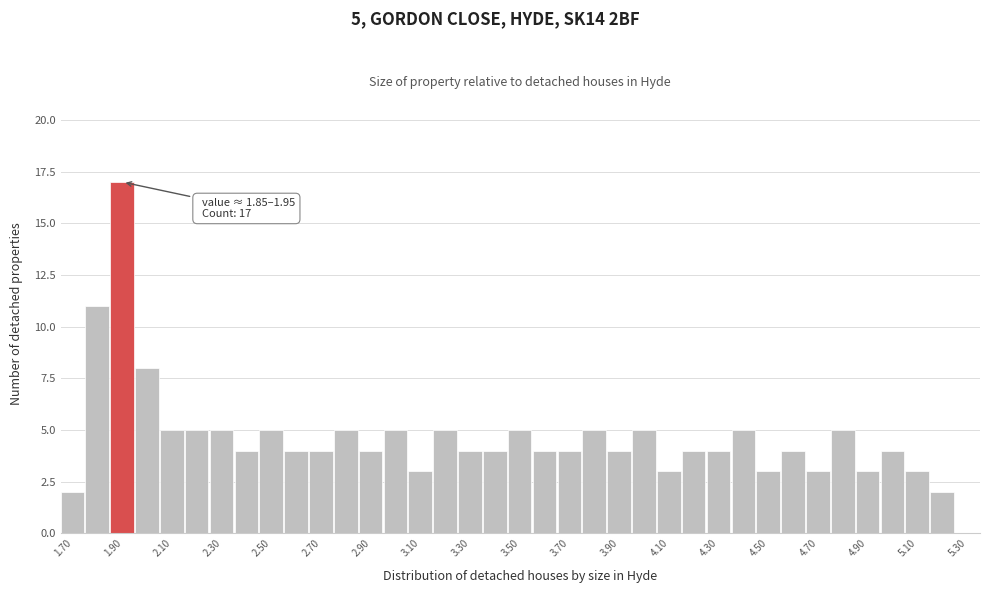

Which range on the x-axis has the tallest bar?

1.85 to 1.95